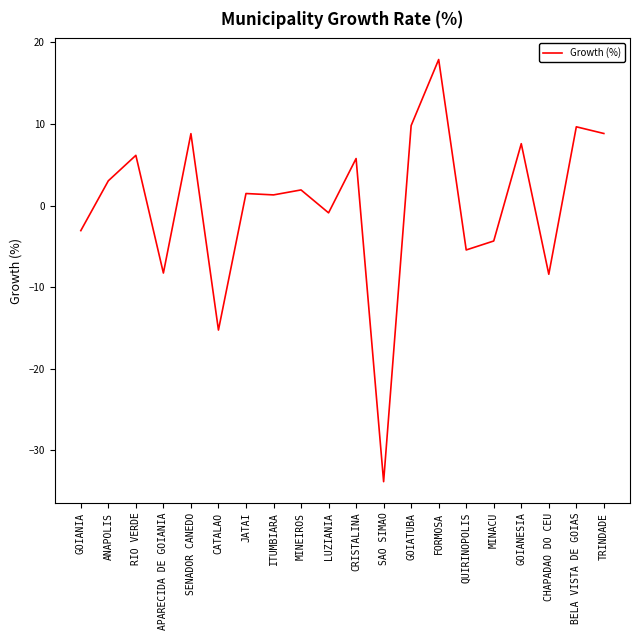

What is the difference between the values at FORMOSA and SENADOR CANEDO?

9.1